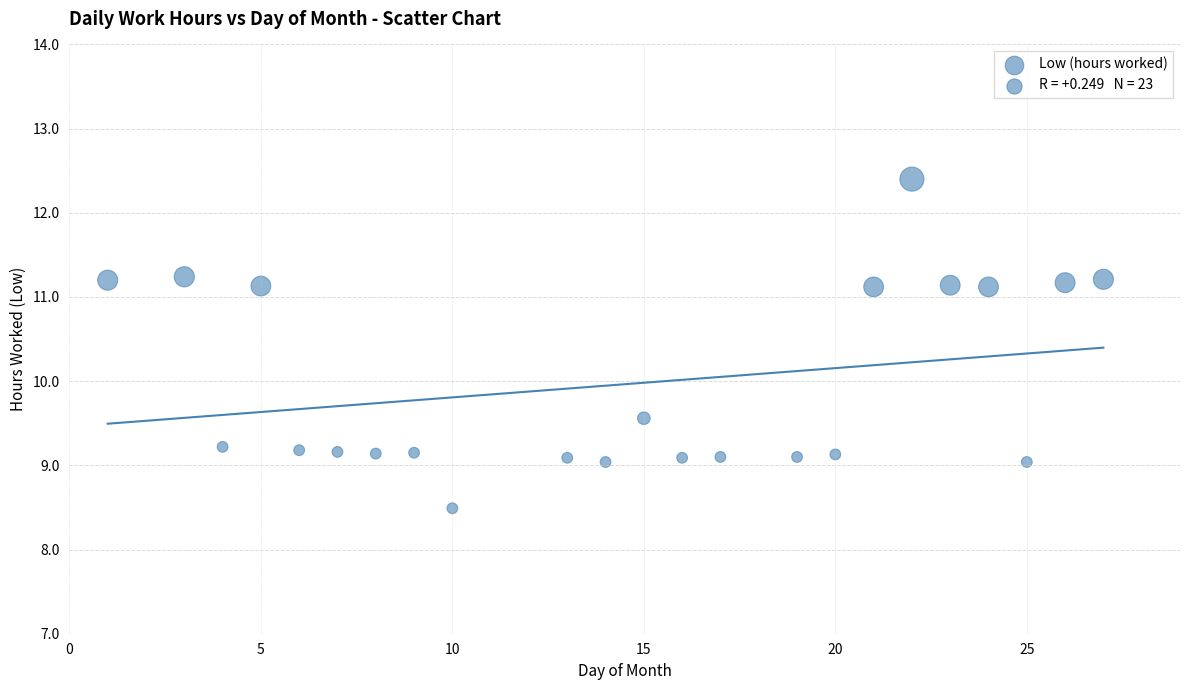

What Y value in the scatter plot is closest to 10?

9.6